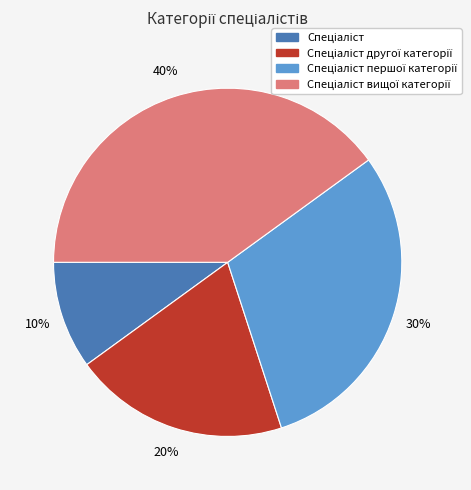

To the nearest percent, what is the average slice percentage?

25%